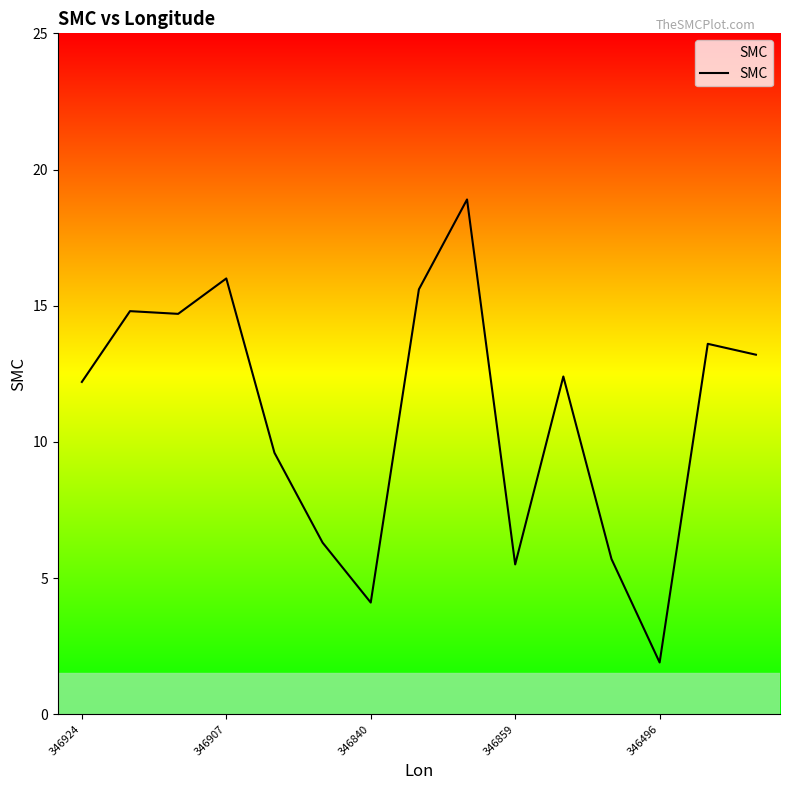

Reading left to right, what are all the values shown in this chart?

12.2	14.8	14.7	16.0	9.6	6.3	4.1	15.6	18.9	5.5	12.4	5.7	1.9	13.6	13.2